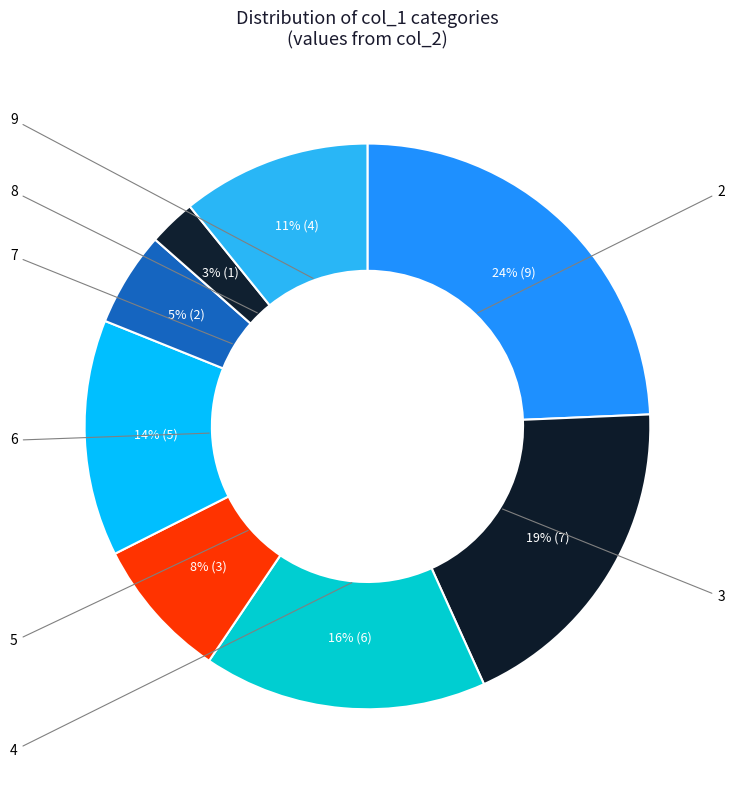

How many slices are in this pie chart?

8